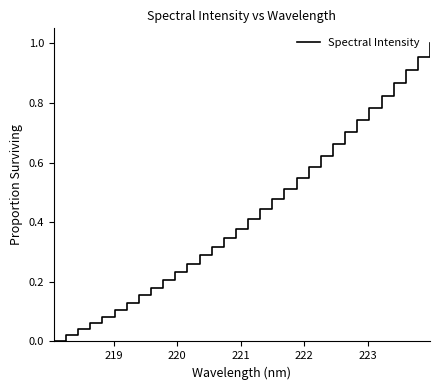

How many lines are shown in the chart?

1